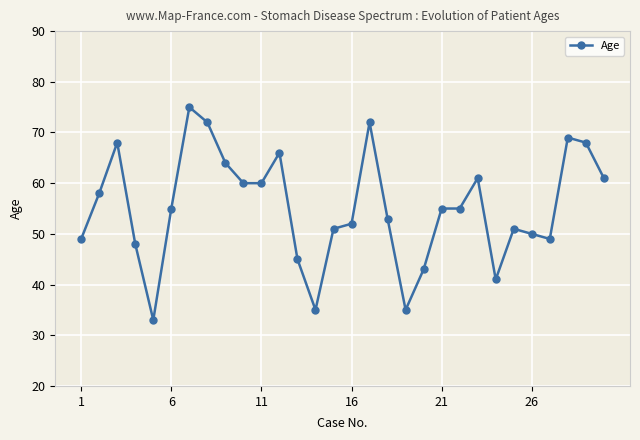

What is the maximum value shown in the chart?

75